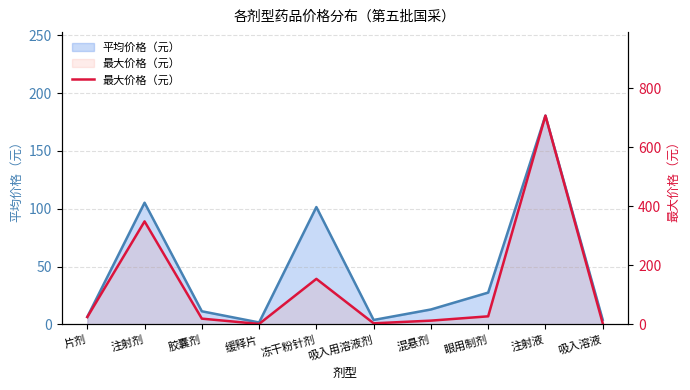

True or false: the data shows 3.9 at 吸入用溶液剂.

True